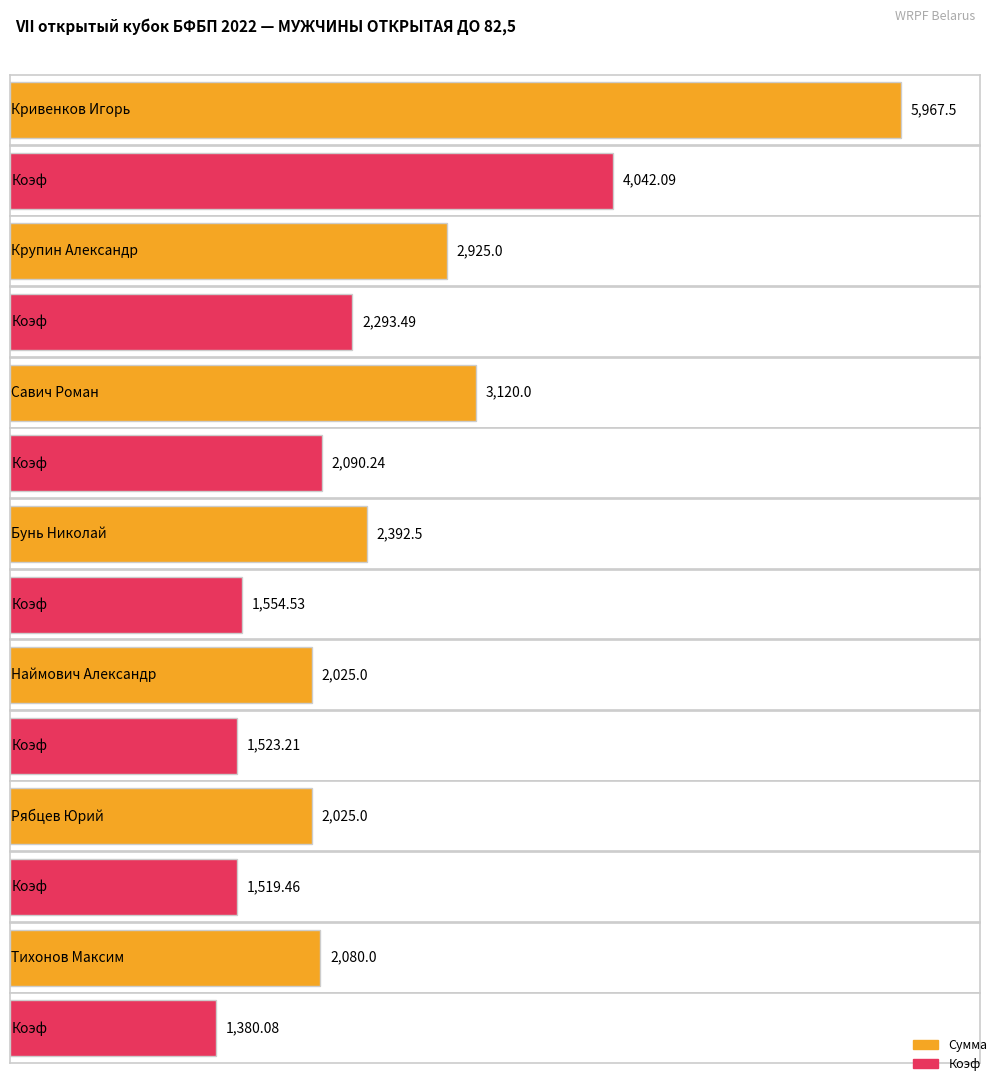

Reading right to left, list all the values displayed in this chart.

Сумма: 2080.0	2025.0	2025.0	2392.5	3120.0	2925.0	5967.5
Коэф: 1380.1	1519.5	1523.2	1554.5	2090.2	2293.5	4042.1